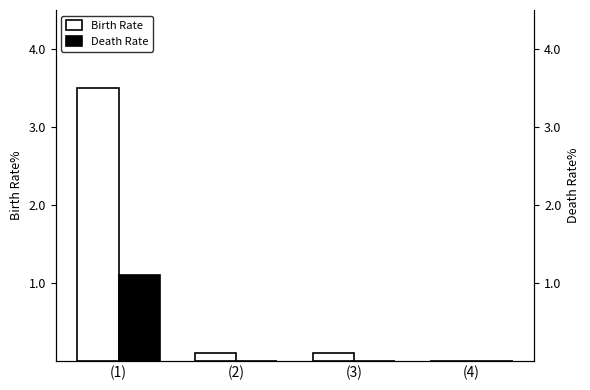

What is the difference between the maximum and minimum values in the Birth Rate series?

3.5